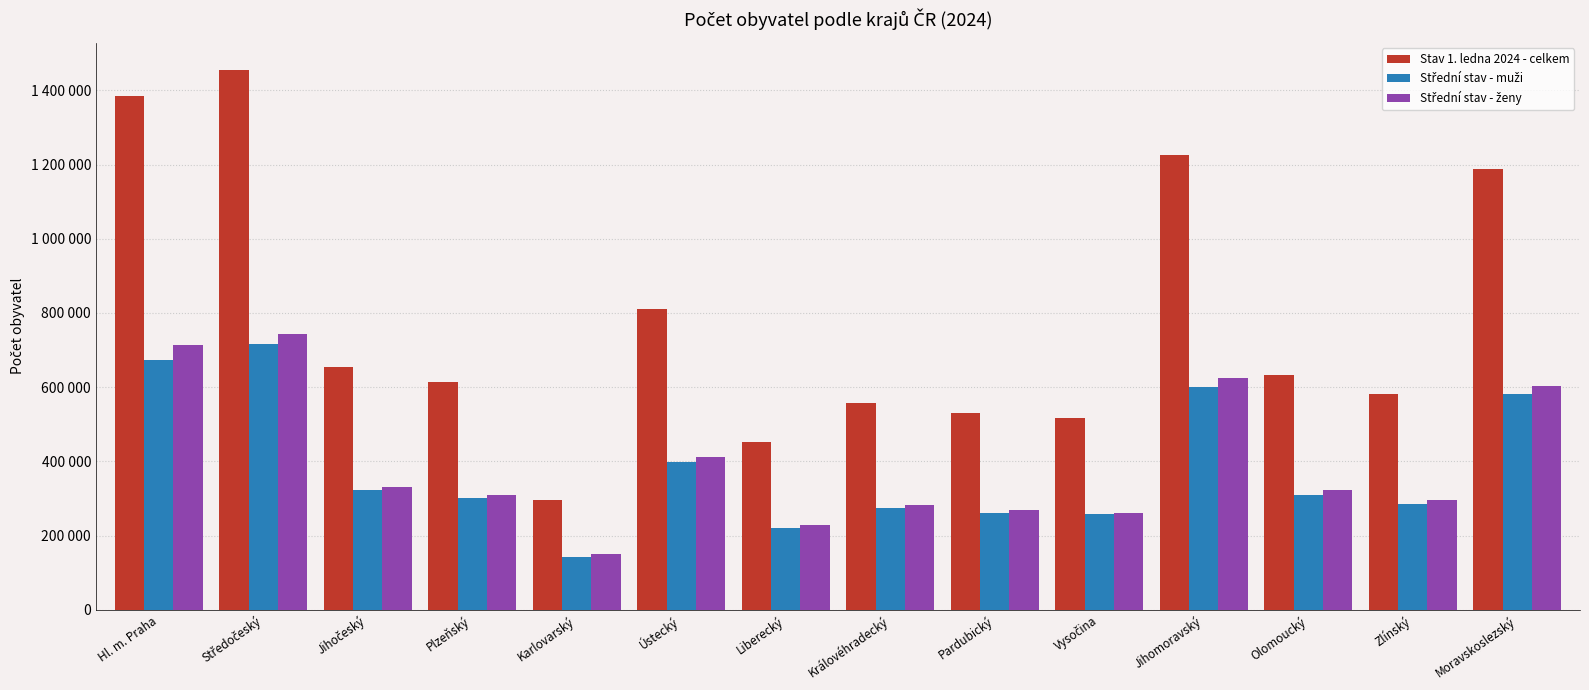

At which category does the chart reach its peak across all series?

Středočeský